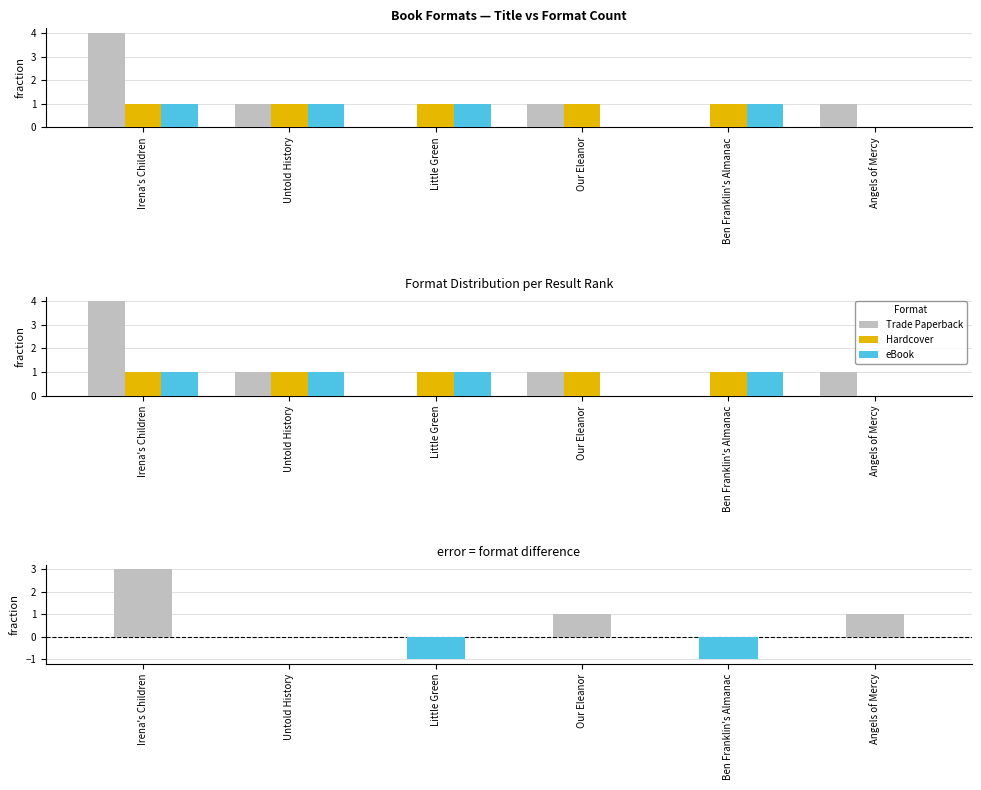

Is it true that Trade Paperback equals 4 at Irena's Children?

True